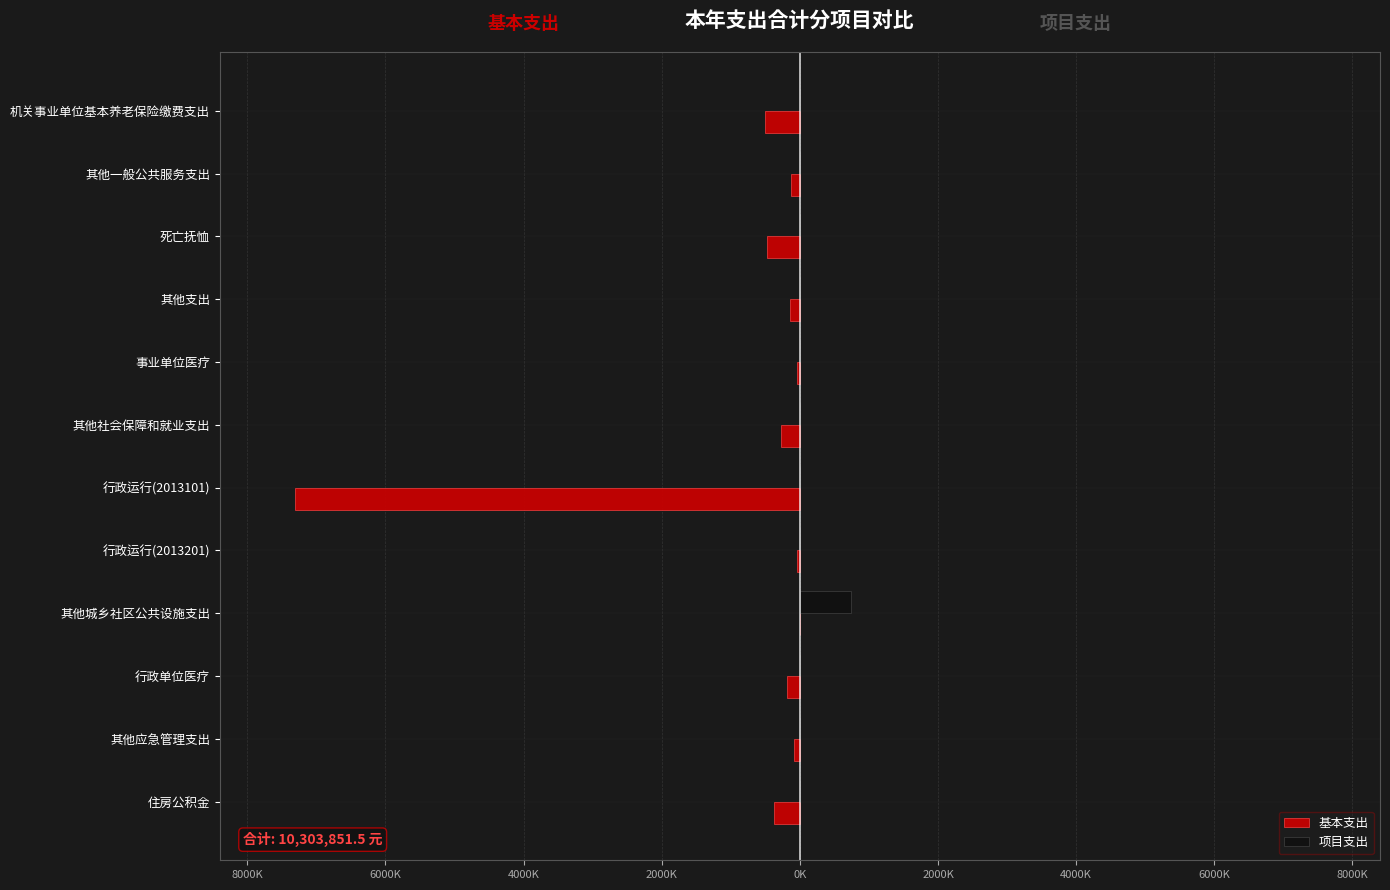

What are all the series names shown in the legend?

基本支出, 项目支出